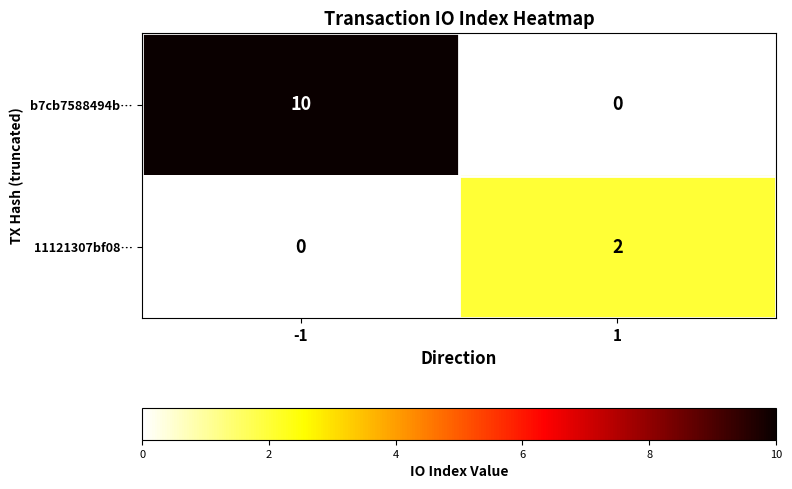

Is it true that b7cb7588494b… equals 10 at -1?

True